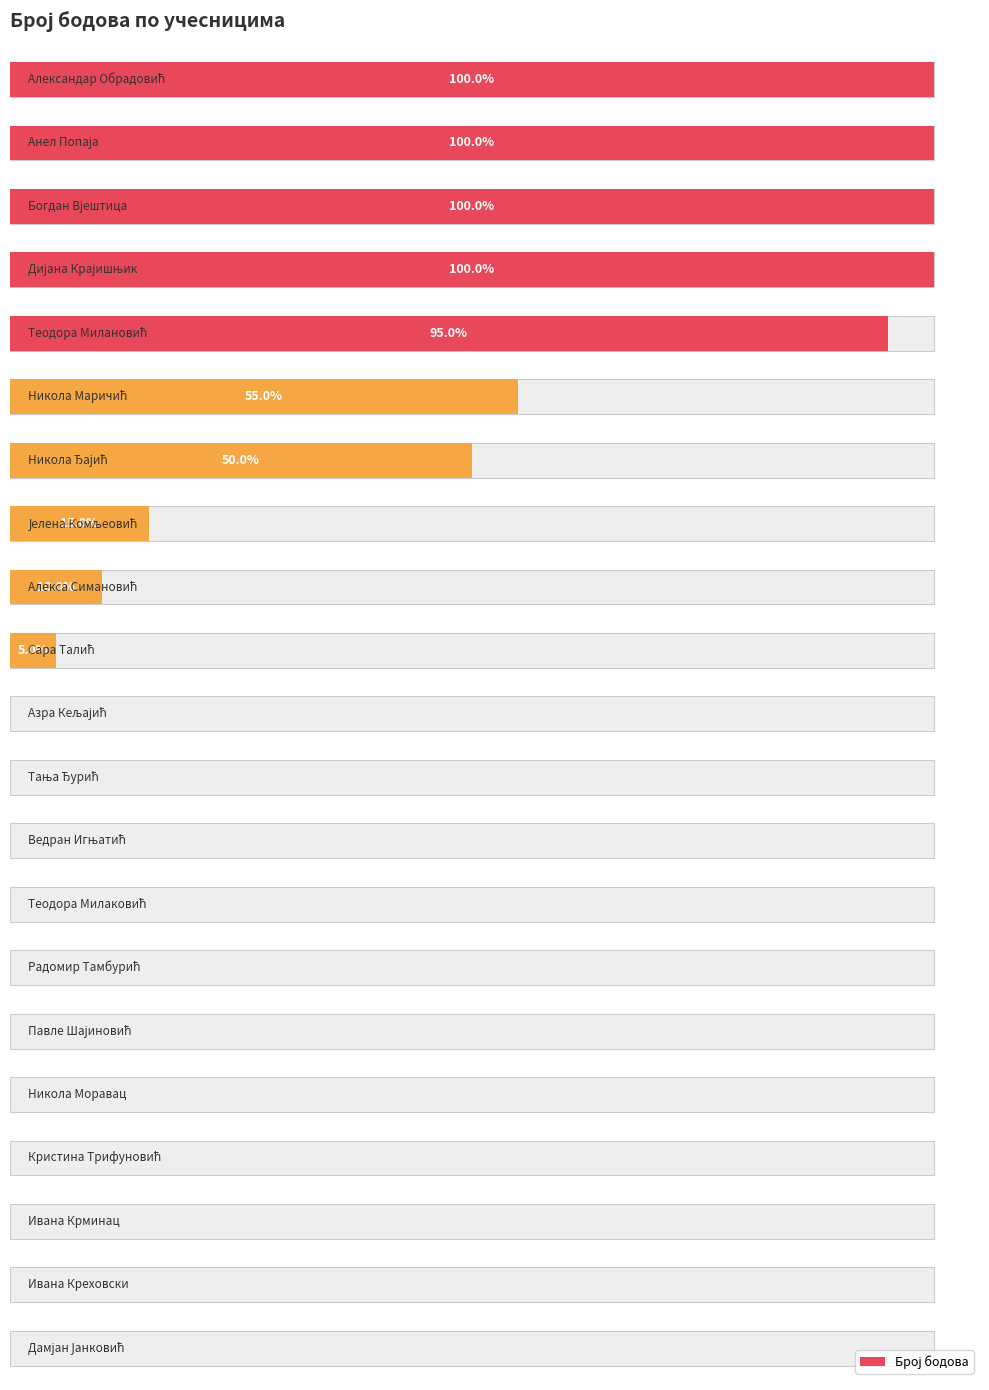

Reading right to left, extract all data points from this chart.

20=0	19=0	18=0	17=0	16=0	15=0	14=0	13=0	12=0	11=0	10=0	9=1	8=2	7=3	6=10	5=11	4=19	3=20	2=20	1=20	0=20